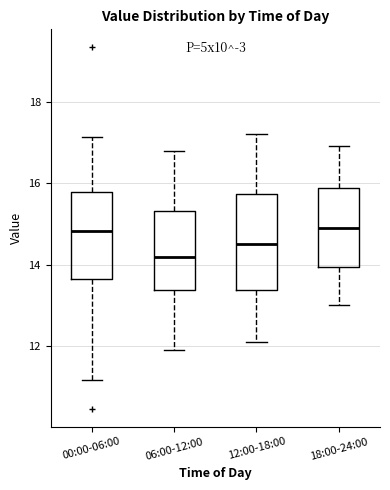

Reading left to right, read every box against the y-axis: the position of its median line, the range the box covers, and the ends of its whiskers. The values are not printed on the chart, so give them approximately, as read against the axis.

00:00-06:00: median 14.8, box 13.6 to 15.8, whiskers 11.2 to 17.2
06:00-12:00: median 14.2, box 13.4 to 15.4, whiskers 12.0 to 16.8
12:00-18:00: median 14.6, box 13.4 to 15.8, whiskers 12.2 to 17.2
18:00-24:00: median 15.0, box 14.0 to 15.8, whiskers 13.0 to 17.0